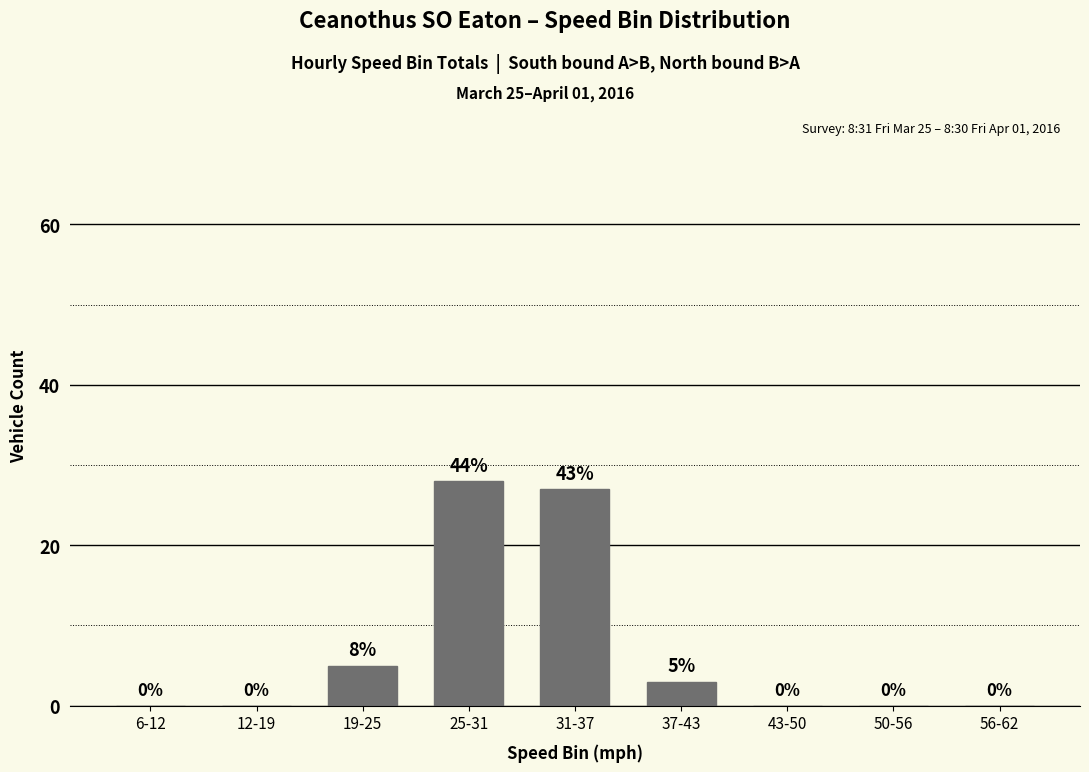

The chart shows a value of 5 at 19-25. True or false?

True